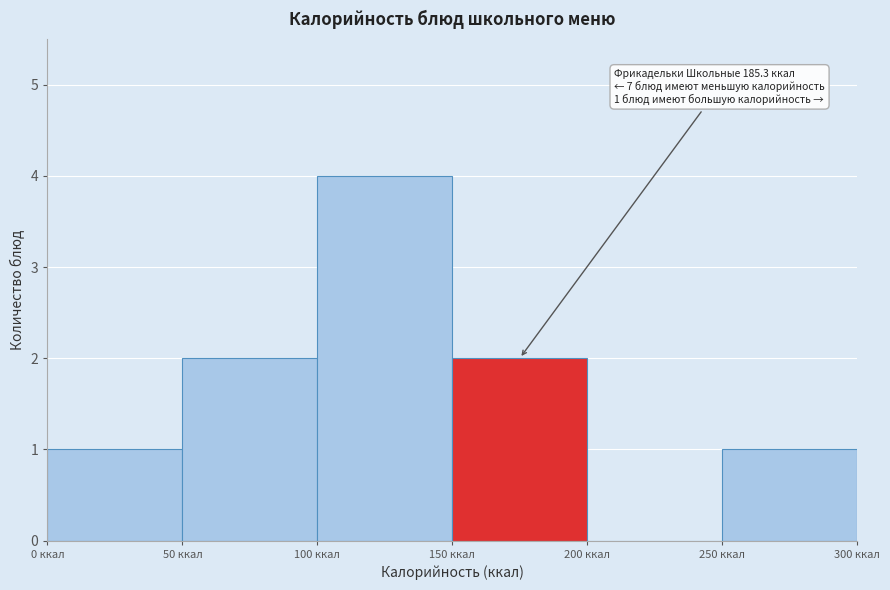

Which range on the x-axis has the tallest bar?

100 to 150